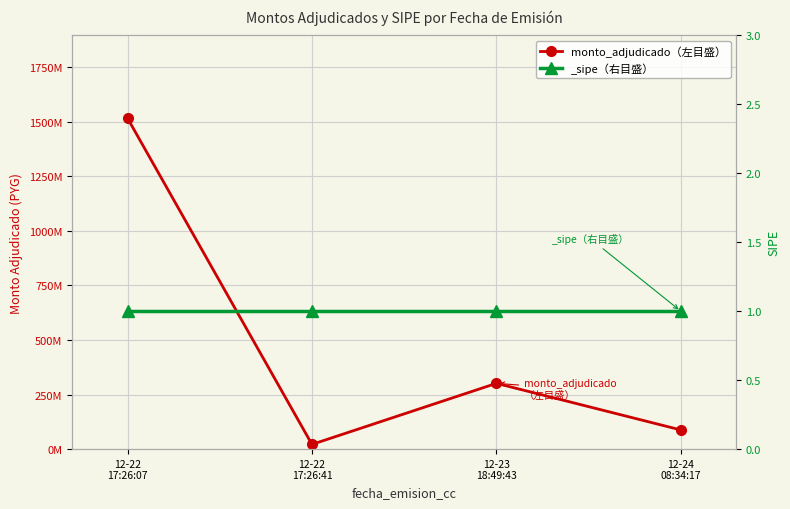

Reading left to right, transcribe all the data shown in this chart.

1515640000	21610000	301279245	87722240